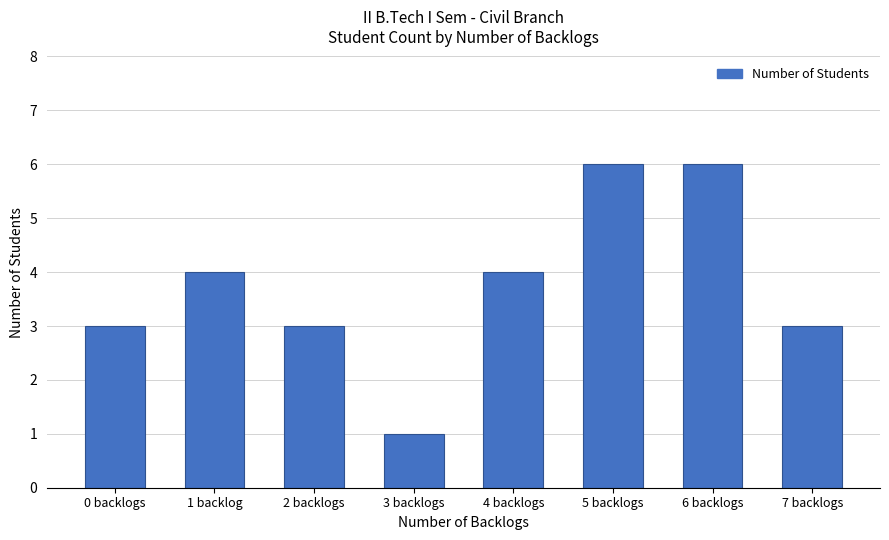

Reading left to right, extract all data points from this chart.

0 backlogs=3	1 backlog=4	2 backlogs=3	3 backlogs=1	4 backlogs=4	5 backlogs=6	6 backlogs=6	7 backlogs=3